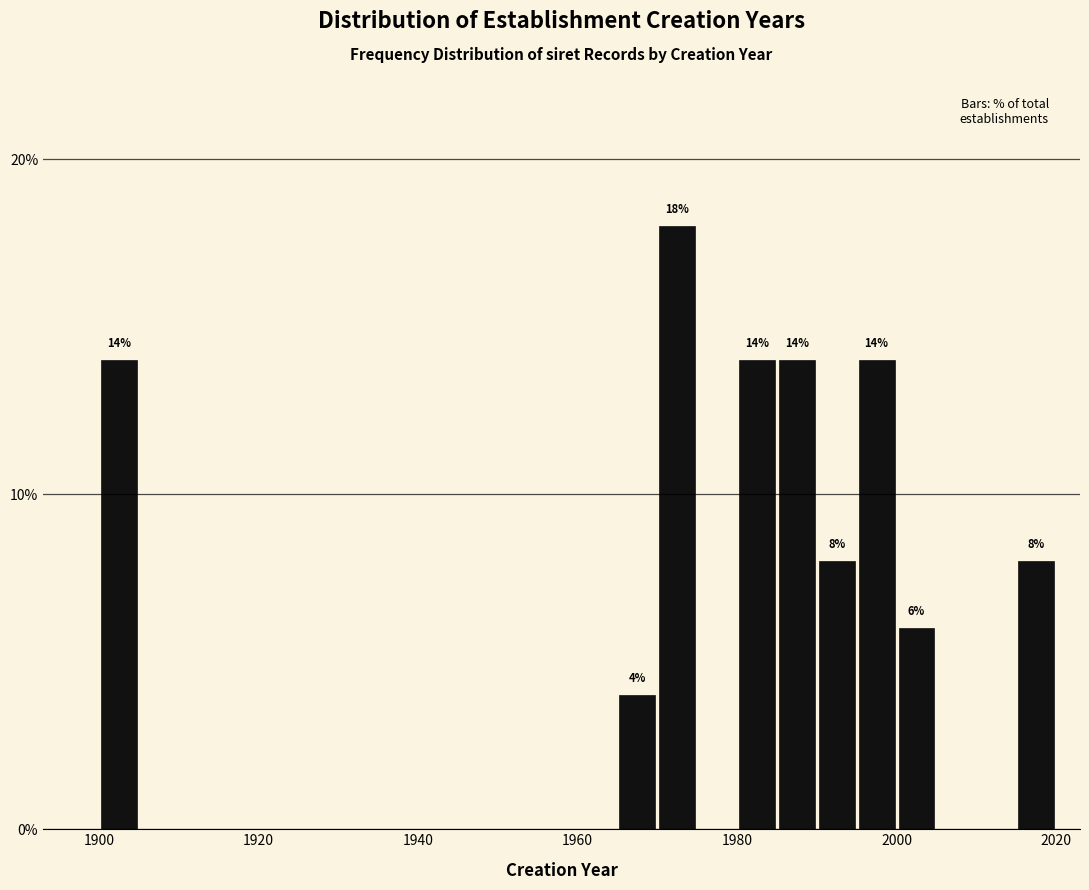

Around what value on the x-axis is the tallest bar? Give the approximate position of its centre, as read against the axis.

1972